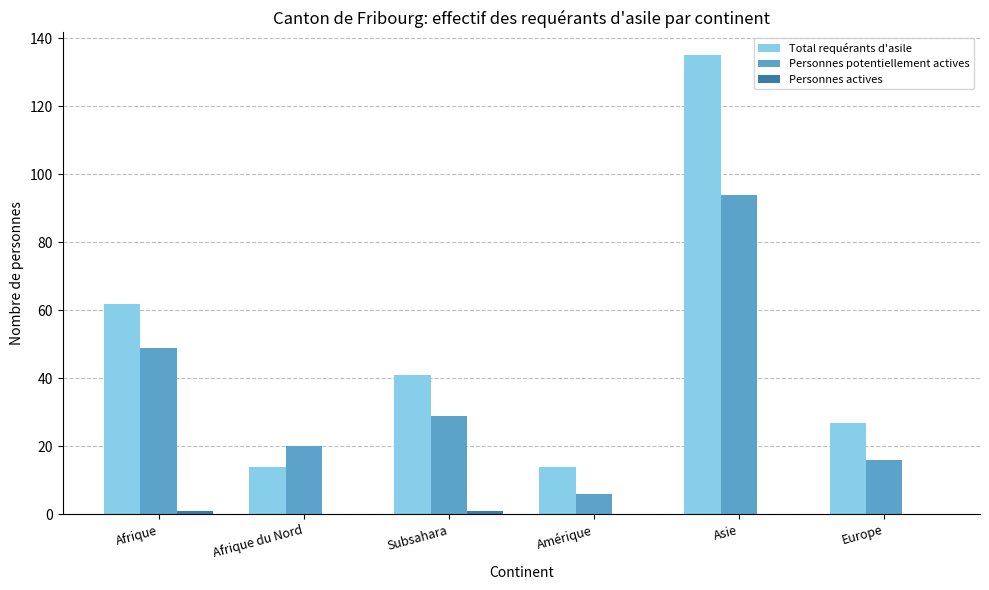

Which series changed the most between Afrique du Nord and Amérique?

Personnes potentiellement actives